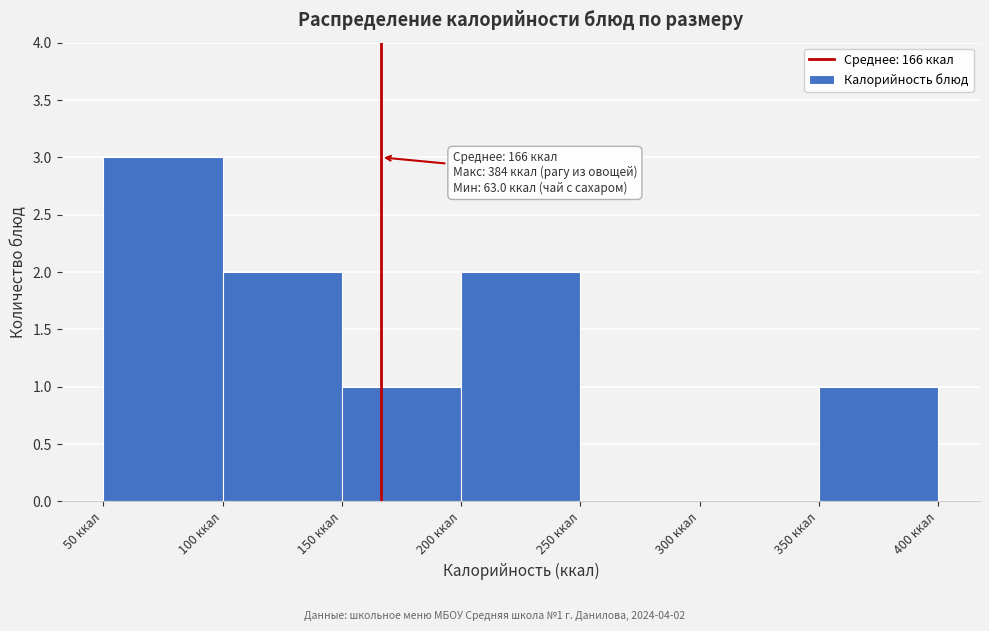

Over which range of the x-axis is the bar tallest?

50 to 100